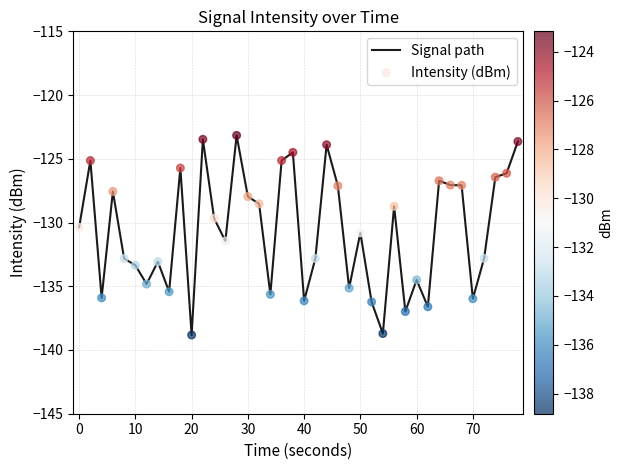

What is the difference between the maximum and minimum values?

15.7